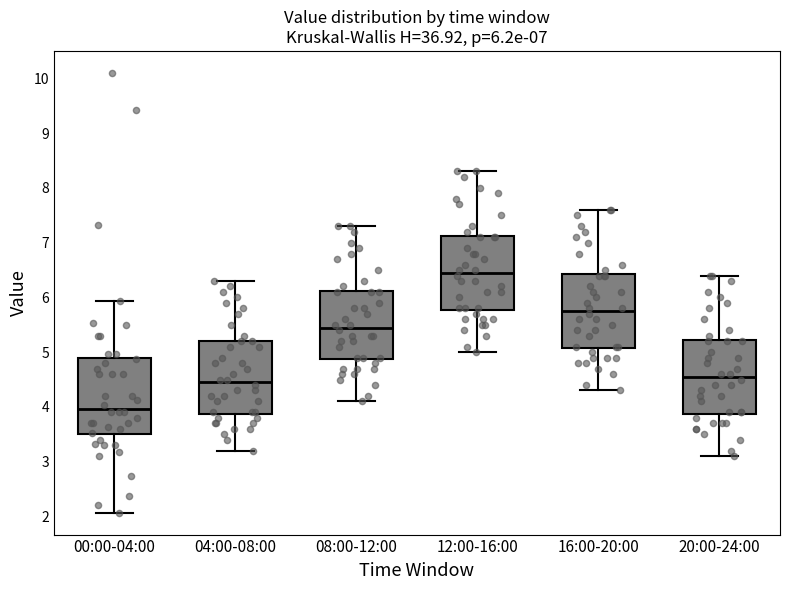

Which box's median line is the lowest?

00:00-04:00